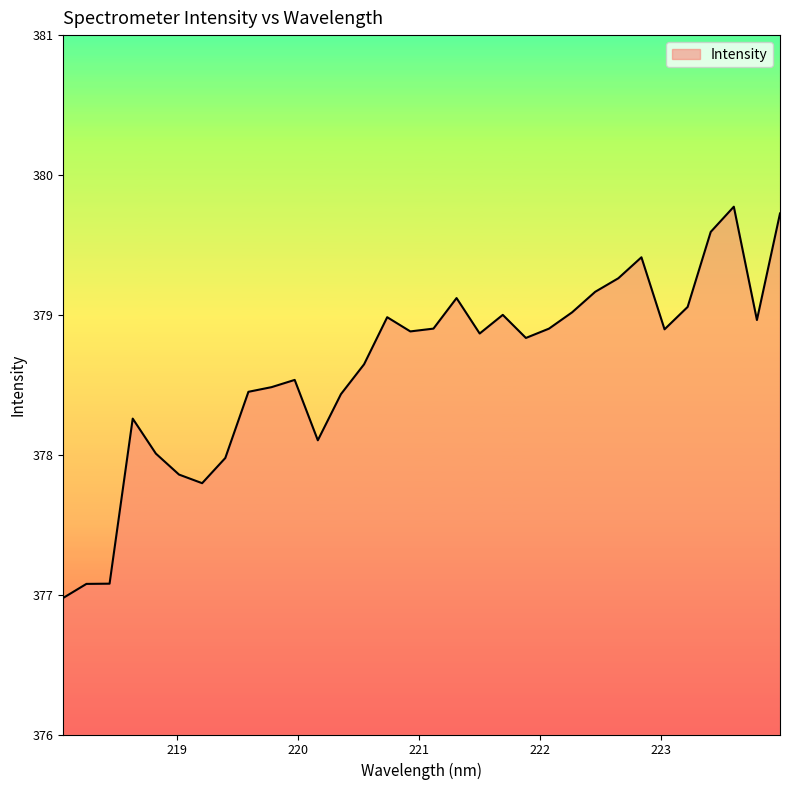

What is the minimum value shown in the chart?

377.0